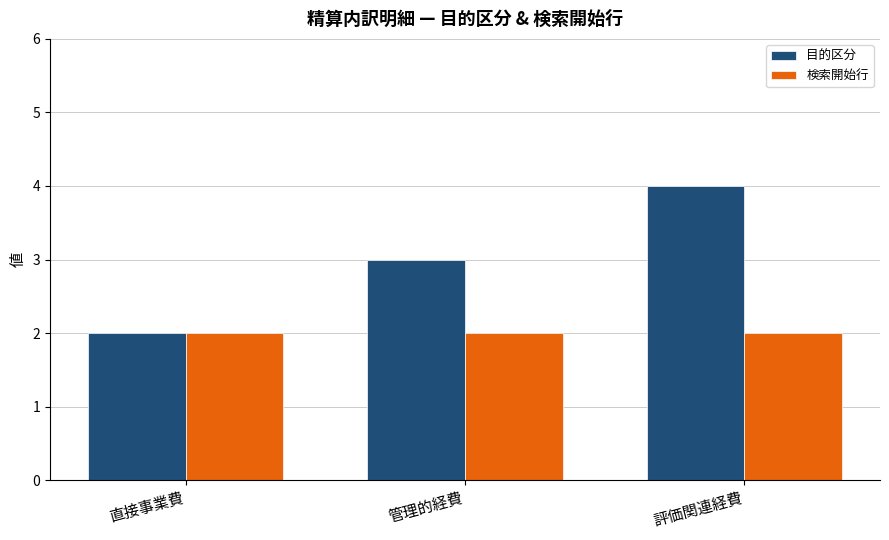

What is the sum of the 検索開始行 values at 直接事業費 and 管理的経費?

4